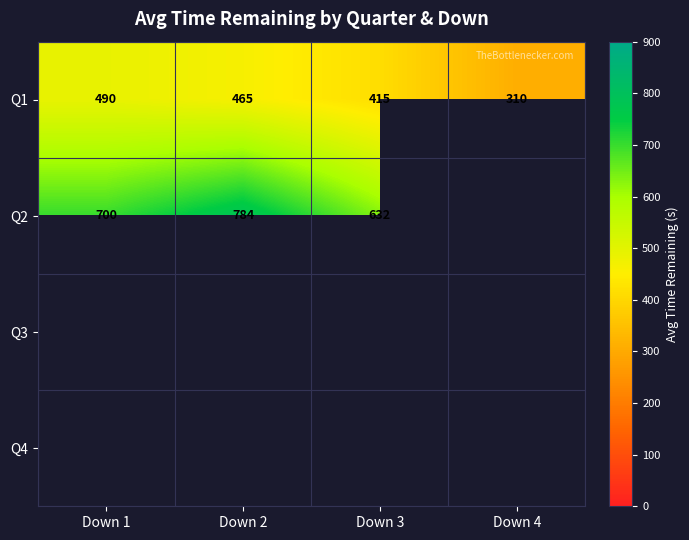

Is the value of Q2 at Down 4 greater than the value of Q3 at Down 4?

No